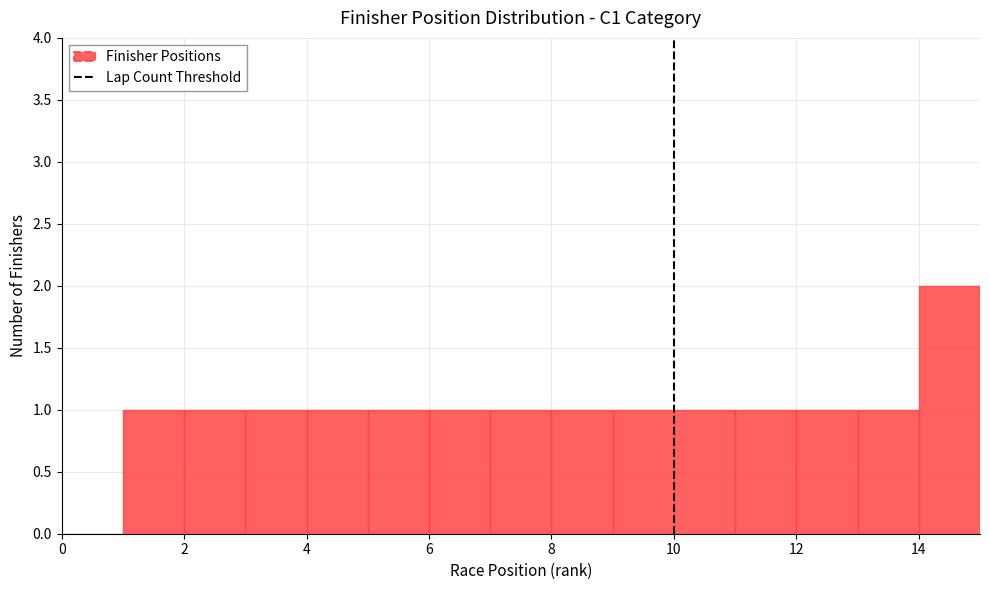

Over which range of the x-axis is the bar tallest?

14 to 15